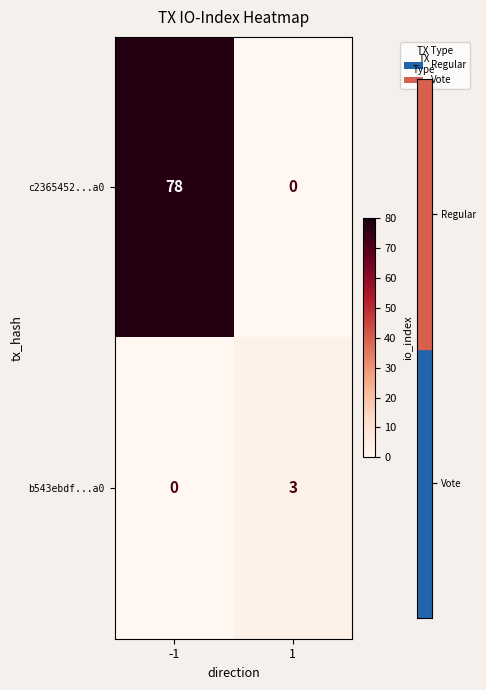

What is the difference between the highest and lowest values at -1?

78